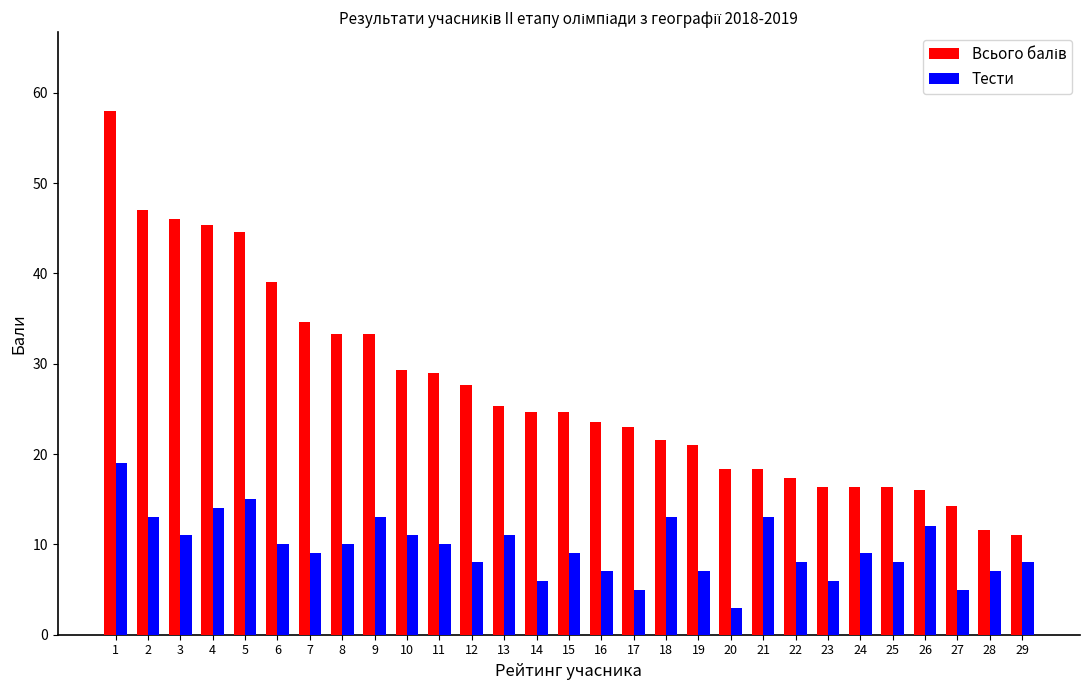

The Тести series shows 17.2 at 6. True or false?

False